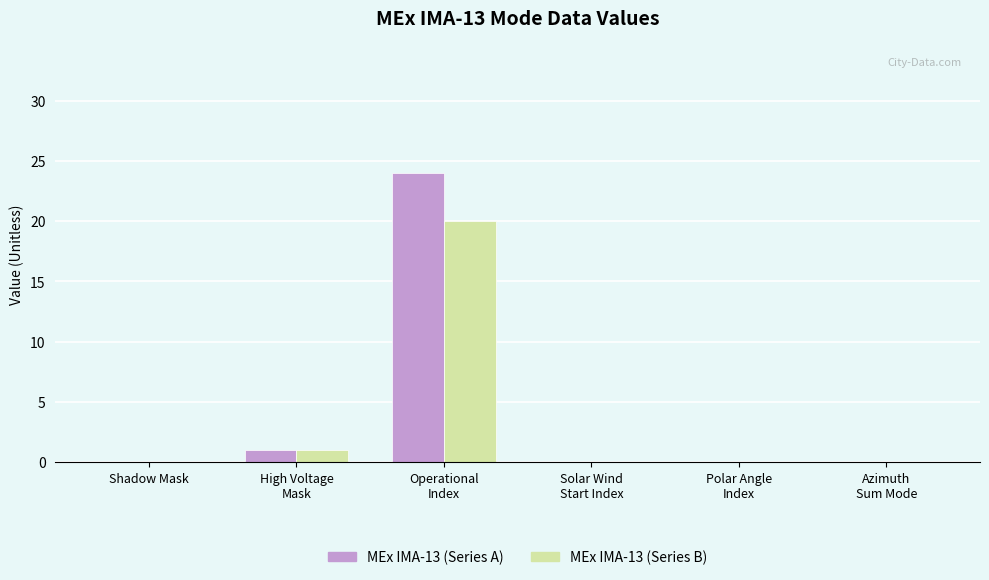

Reading left to right, what are all the values shown in this chart?

MEx IMA-13 (Series A): Shadow Mask=0	High Voltage
Mask=1	Operational
Index=24	Solar Wind
Start Index=0	Polar Angle
Index=0	Azimuth
Sum Mode=0
MEx IMA-13 (Series B): Shadow Mask=0	High Voltage
Mask=1	Operational
Index=20	Solar Wind
Start Index=0	Polar Angle
Index=0	Azimuth
Sum Mode=0